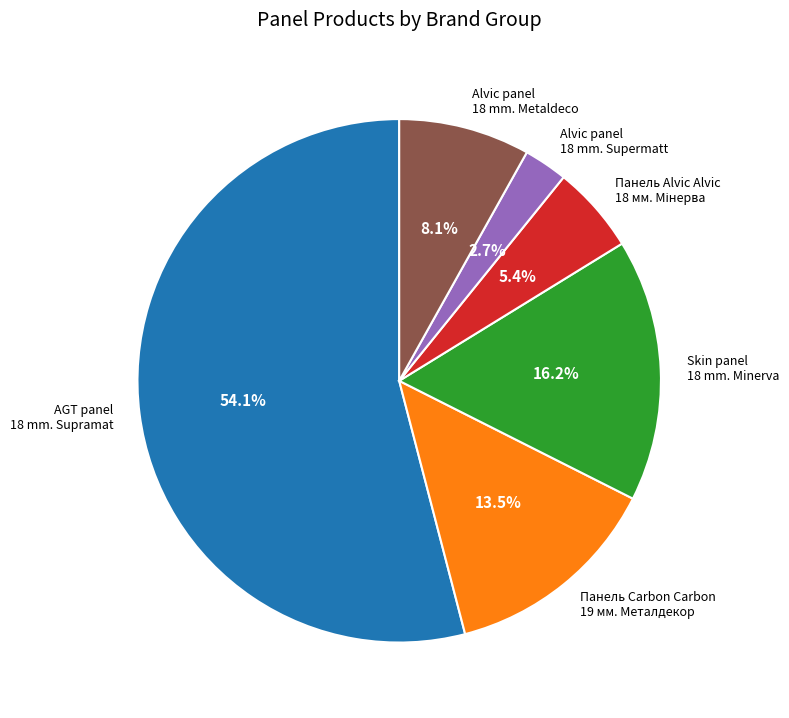

What percentage is the AGT panel 18 mm. Supramat slice, to the nearest percent?

54%